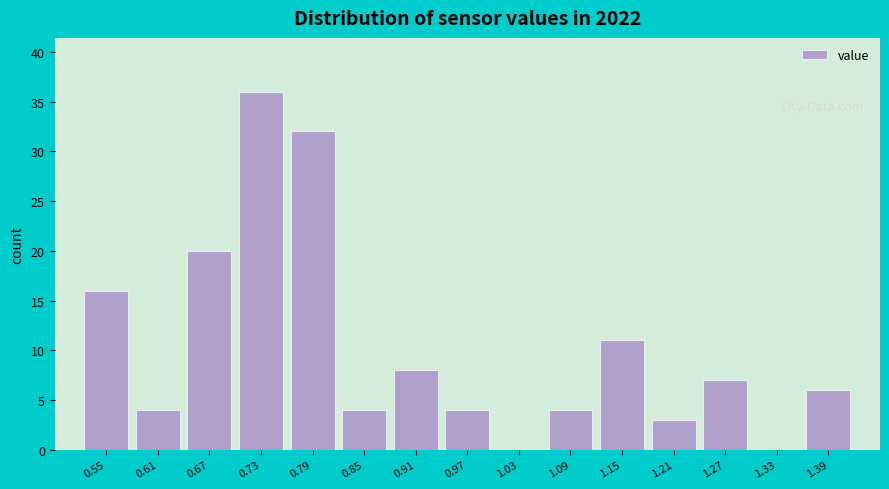

Reading left to right, list every bar in this chart as the range it spans on the x-axis followed by its height. The values are not printed on the chart, so give them approximately, as read against the axis.

0.52 to 0.58: 16
0.58 to 0.64: 4
0.64 to 0.70: 20
0.70 to 0.76: 36
0.76 to 0.82: 32
0.82 to 0.88: 4
0.88 to 0.94: 8
0.94 to 1.00: 4
1.00 to 1.06: 0
1.06 to 1.12: 4
1.12 to 1.18: 11
1.18 to 1.24: 3
1.24 to 1.30: 7
1.30 to 1.36: 0
1.36 to 1.42: 6